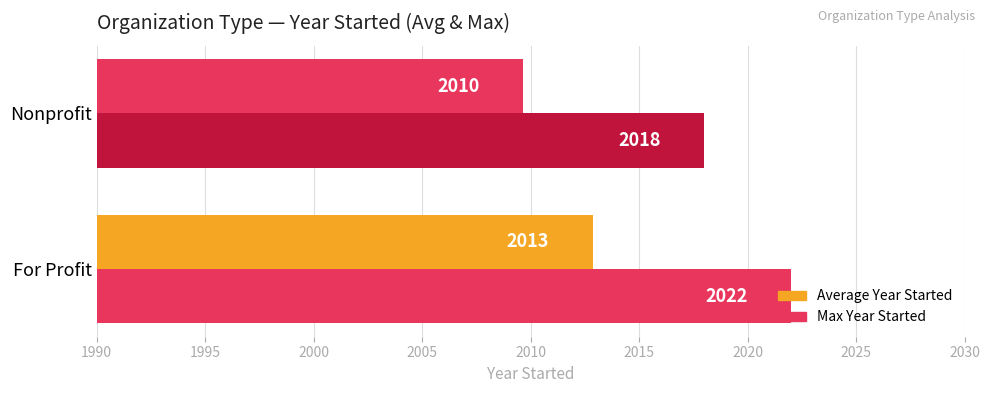

Reading left to right, list all the values displayed in this chart.

Average Year Started: 2012.9	2009.7
Max Year Started: 2022.0	2018.0